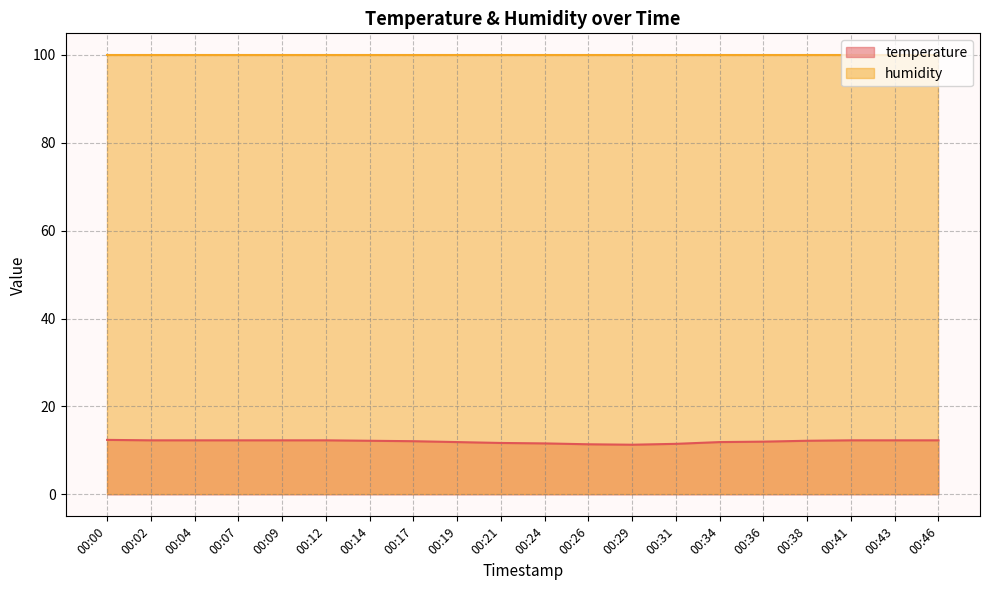

List the labels in order of value, largest first.

00:00, 00:02, 00:04, 00:07, 00:09, 00:12, 00:41, 00:43, 00:46, 00:14, 00:38, 00:17, 00:36, 00:19, 00:34, 00:21, 00:24, 00:31, 00:26, 00:29